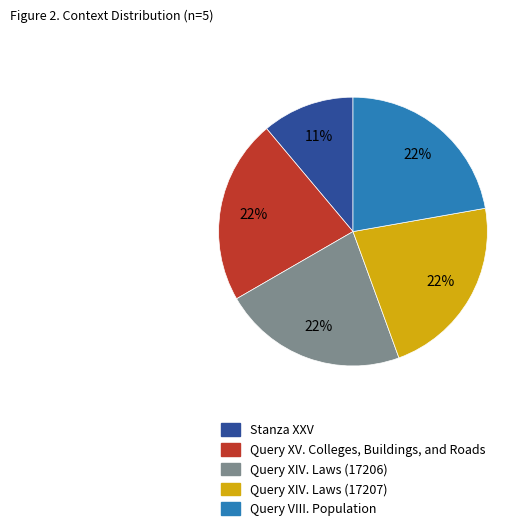

How many slices are in this pie chart?

5